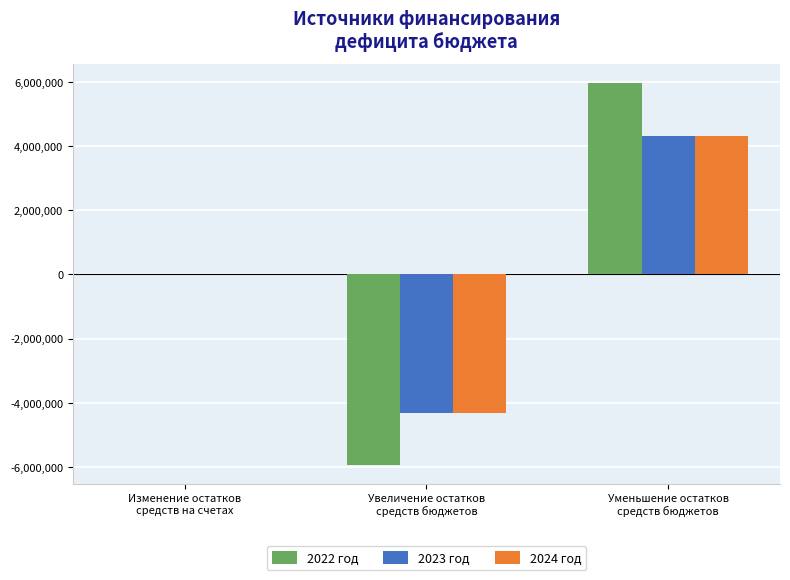

What is the approximate value of 2022 год at Увеличение остатков
средств бюджетов?

-5927535.0